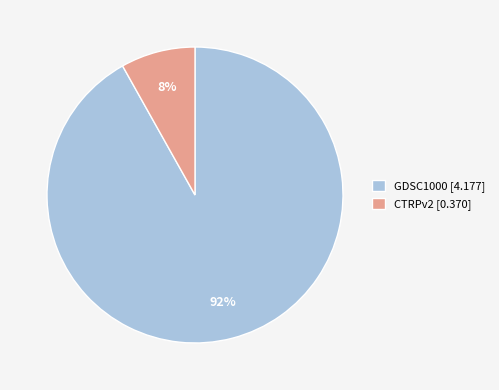

Is there any slice that represents more than half of the pie?

Yes